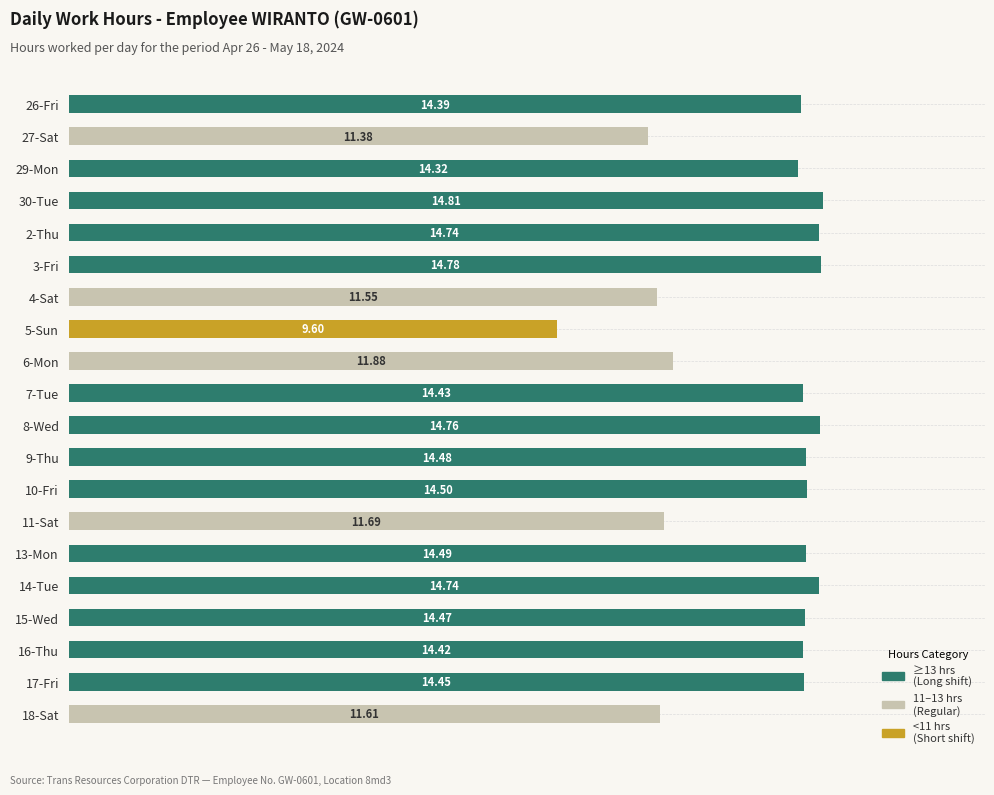

The Some series shows 8.1 at 26-Fri. True or false?

False